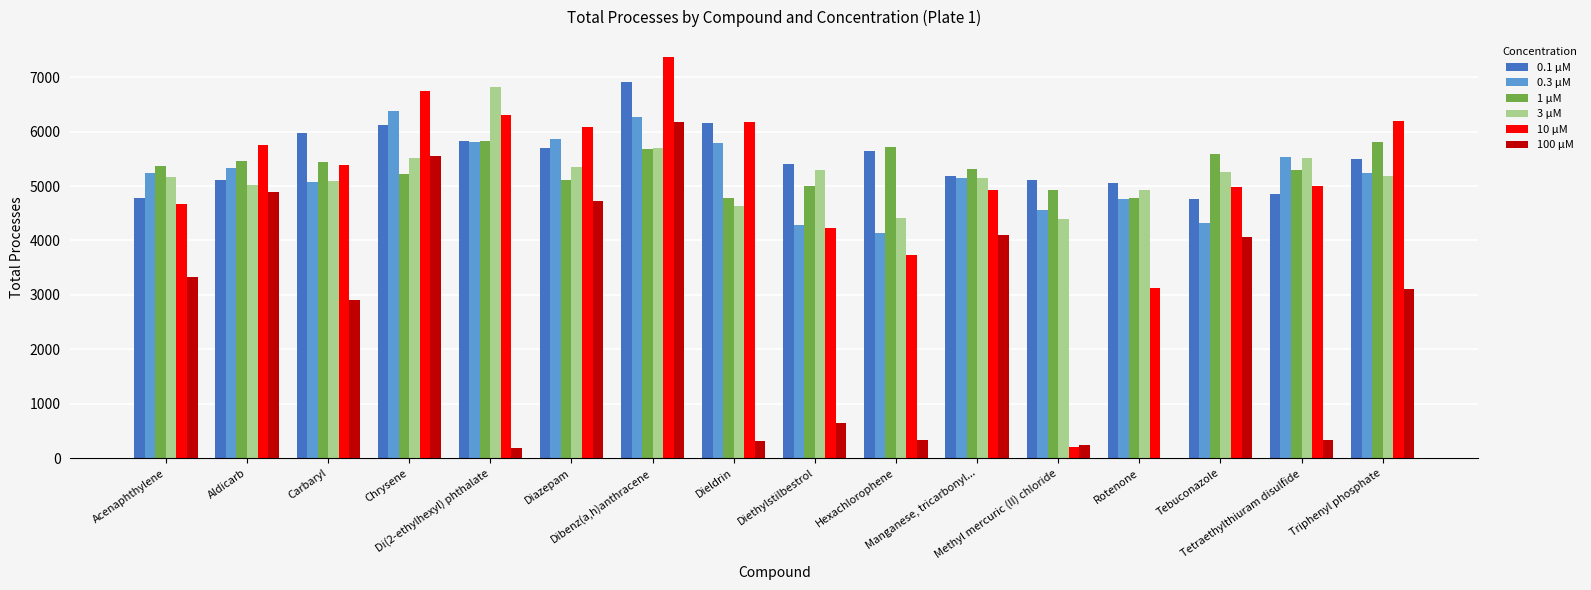

The 10 μM series shows 2954 at Tebuconazole. True or false?

False